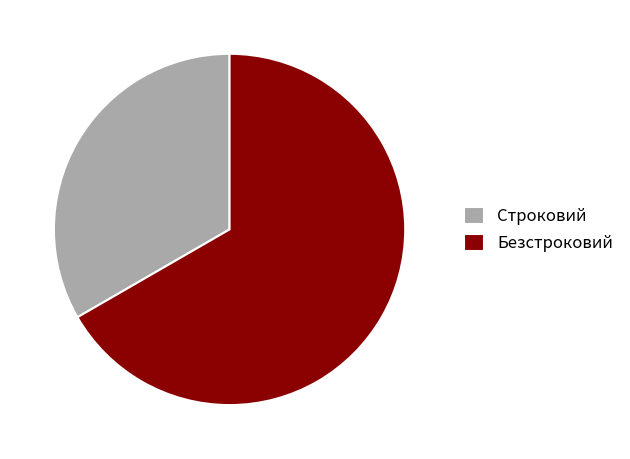

Does any single category account for the majority?

Yes